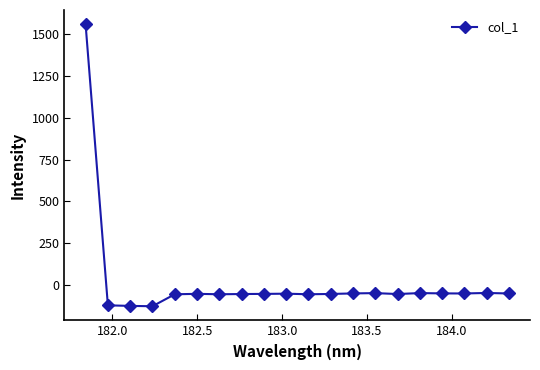

True or false: the data has more than 2 interior local peaks.

True